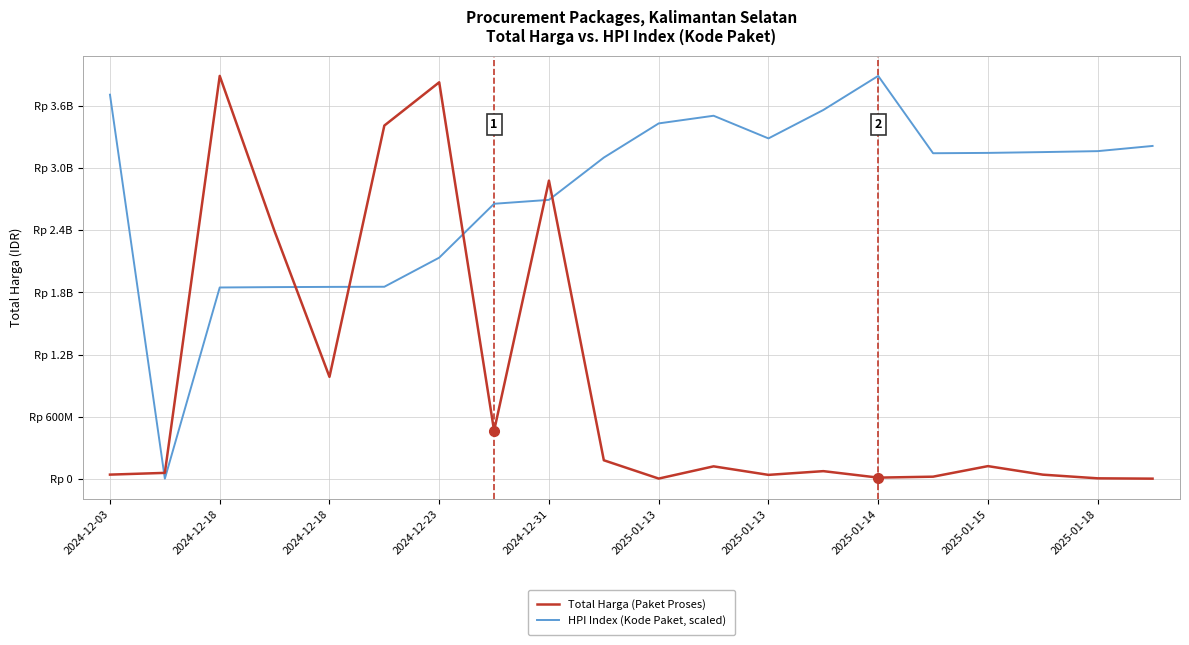

Does the chart have visible grid lines?

Yes